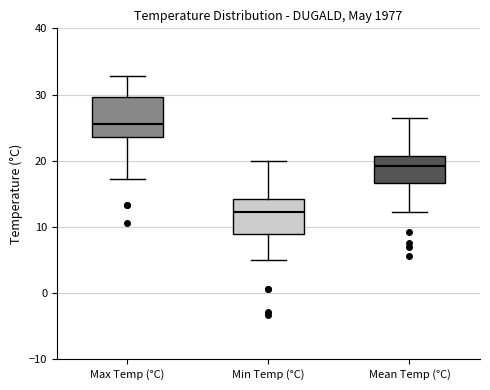

Reading left to right, transcribe this box plot: for each box, give where its median line is, the range the box spans, and where its two whiskers end, as read against the y-axis. The values are not printed on the chart, so give them approximately, as read against the axis.

Max Temp (°C): median 26, box 24 to 30, whiskers 17 to 33
Min Temp (°C): median 12, box 9 to 14, whiskers 5 to 20
Mean Temp (°C): median 19, box 17 to 21, whiskers 12 to 26